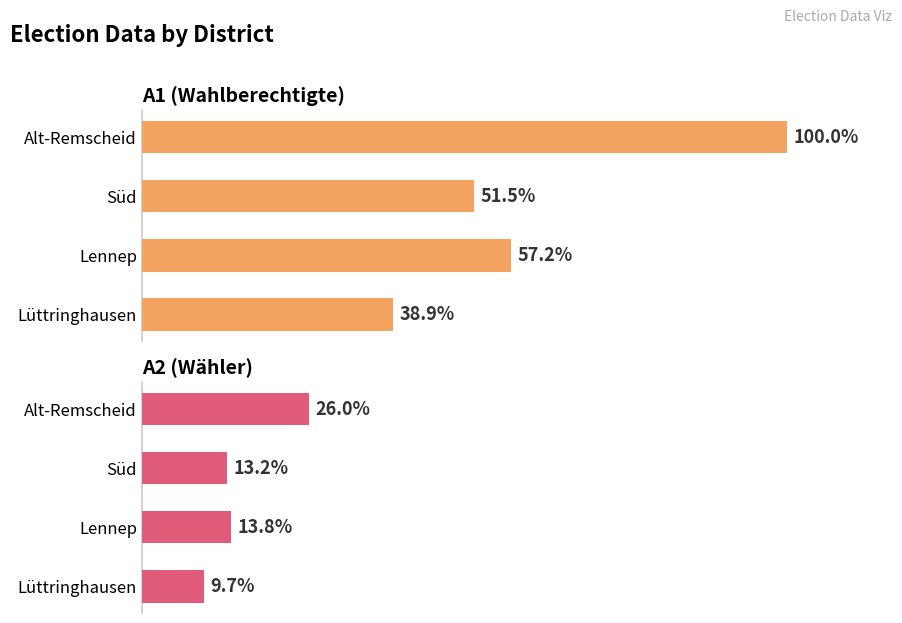

Between Alt-Remscheid and Lüttringhausen, which series saw the biggest shift?

A1 (Wahlberechtigte)